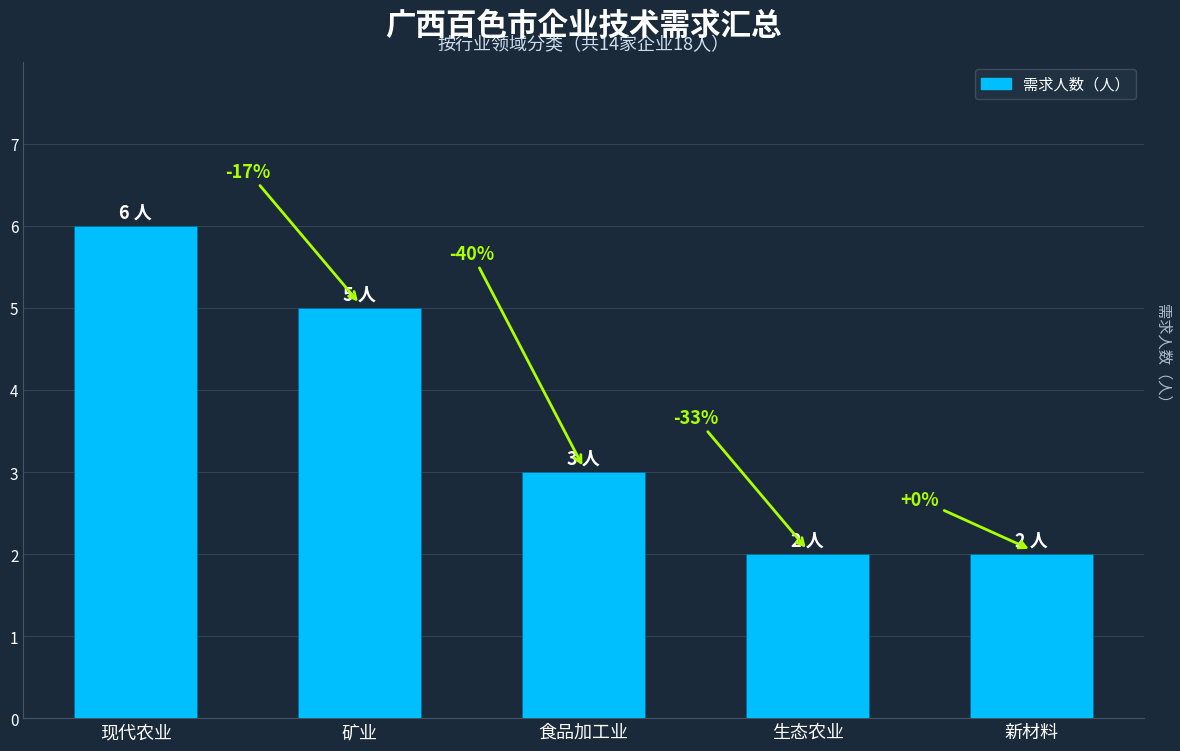

Does the chart contain any negative values?

No